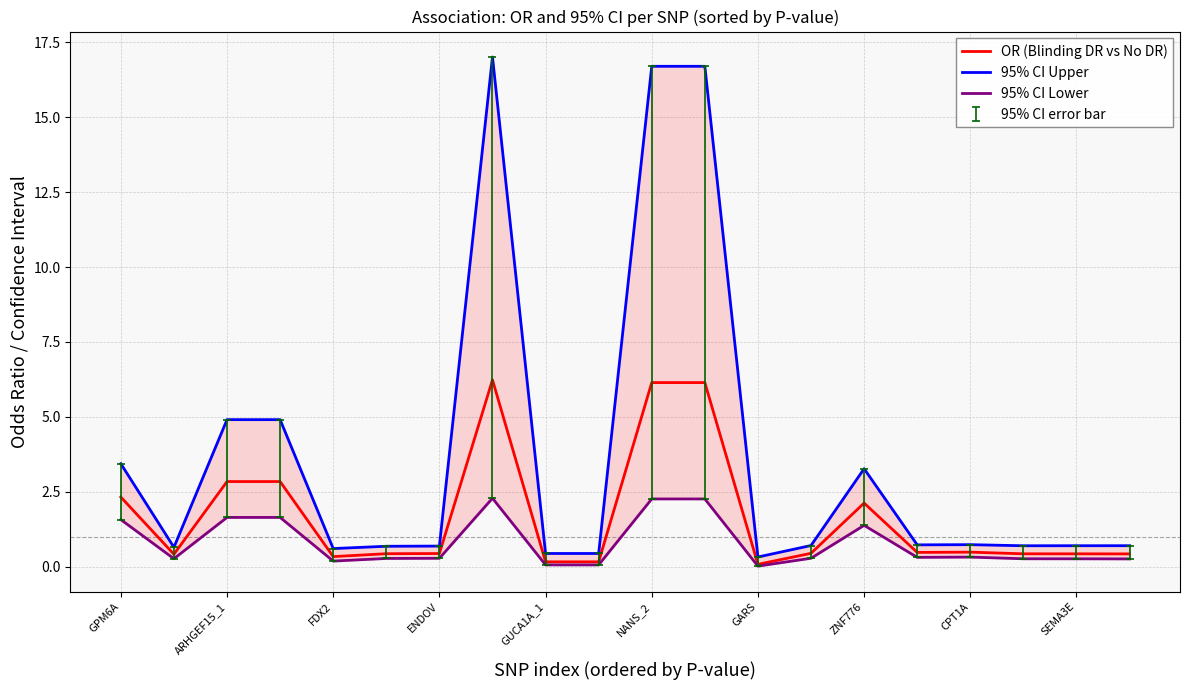

List the series in order of their peak value, highest first.

95% CI Upper, OR (Blinding DR vs No DR), 95% CI Lower